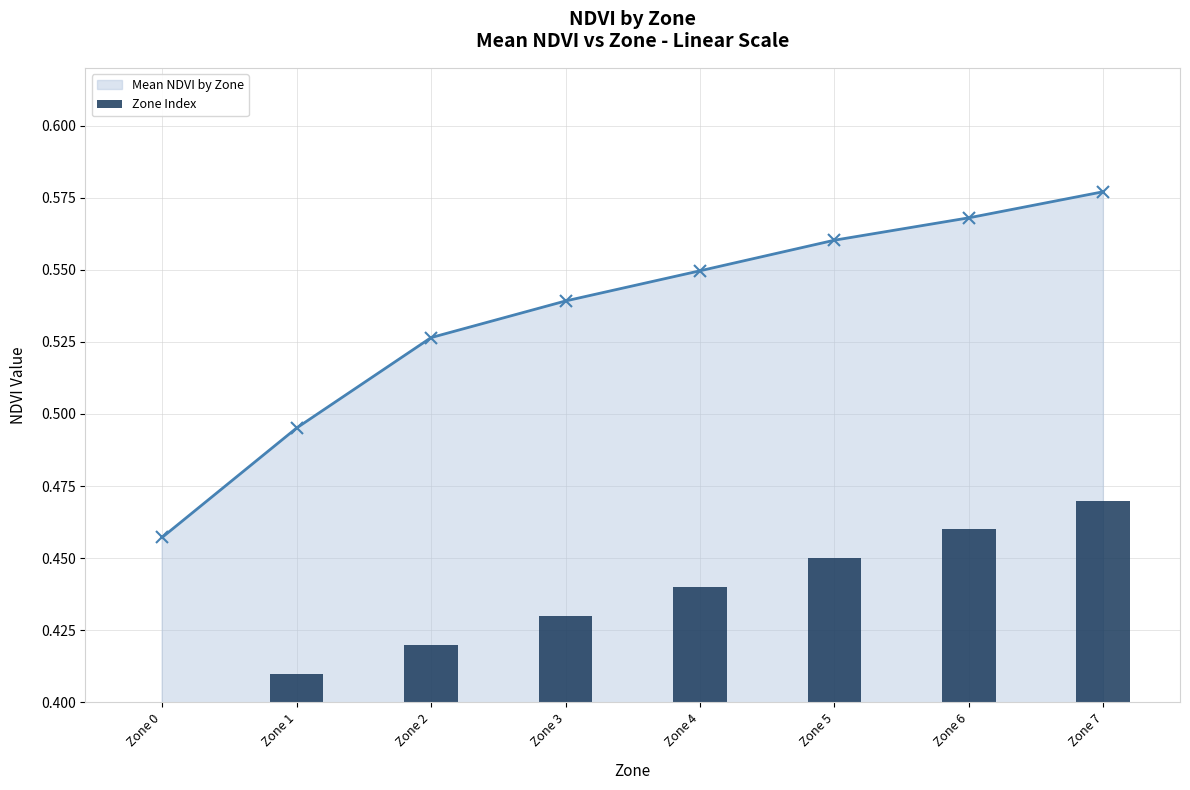

True or false: Mean NDVI by Zone has more than 0 interior local peaks.

False